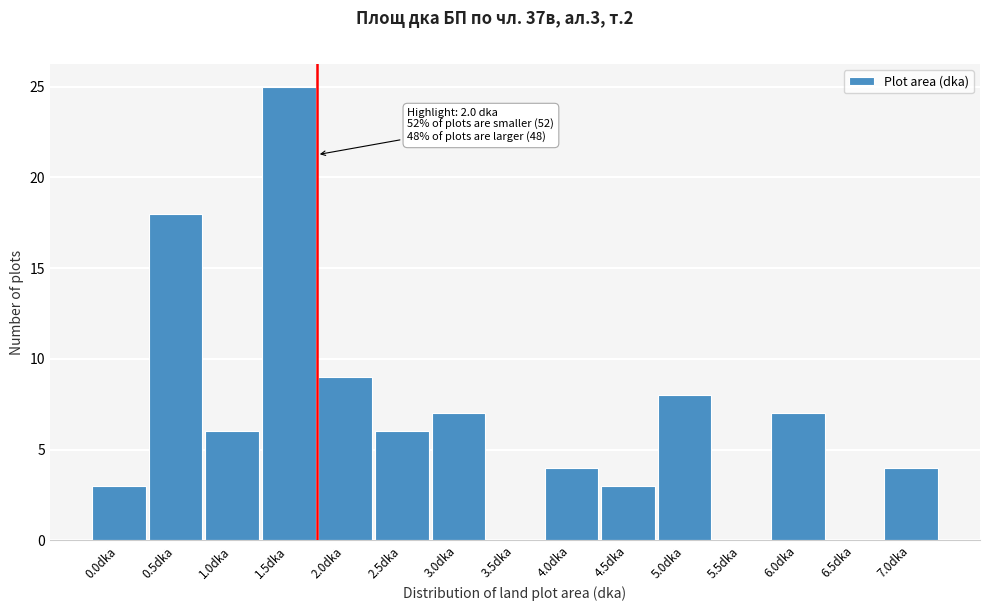

Reading right to left, list all the values displayed in this chart.

7.0dka=4	6.5dka=0	6.0dka=7	5.5dka=0	5.0dka=8	4.5dka=3	4.0dka=4	3.5dka=0	3.0dka=7	2.5dka=6	2.0dka=9	1.5dka=25	1.0dka=6	0.5dka=18	0.0dka=3